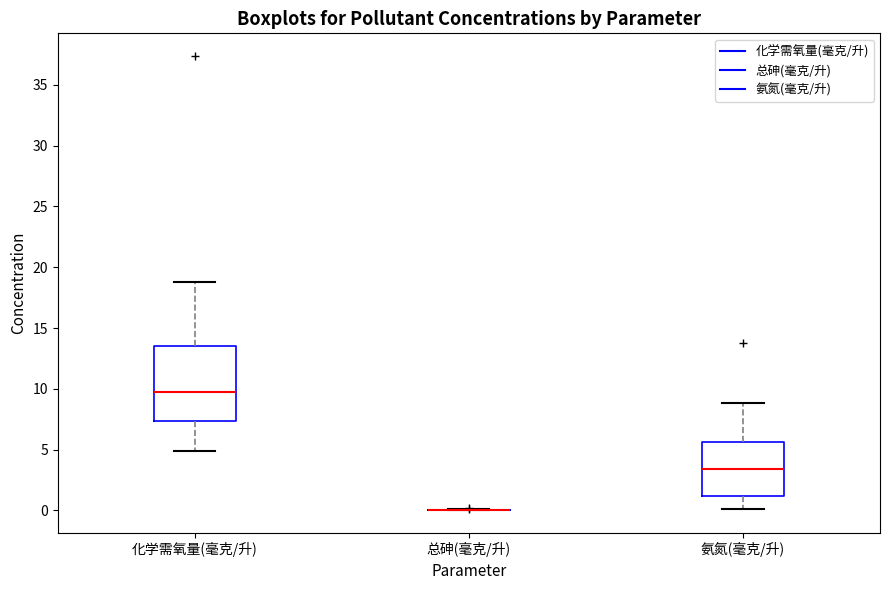

Which box is the tallest, from its lower edge to its upper edge?

化学需氧量(毫克/升)